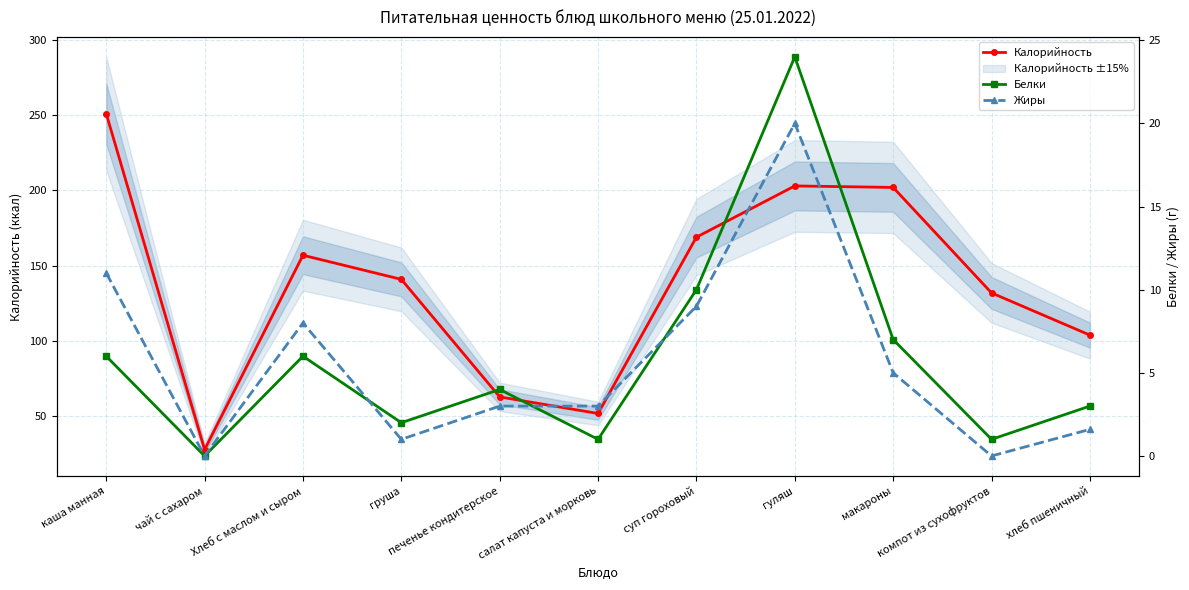

How many lines are shown in the chart?

3